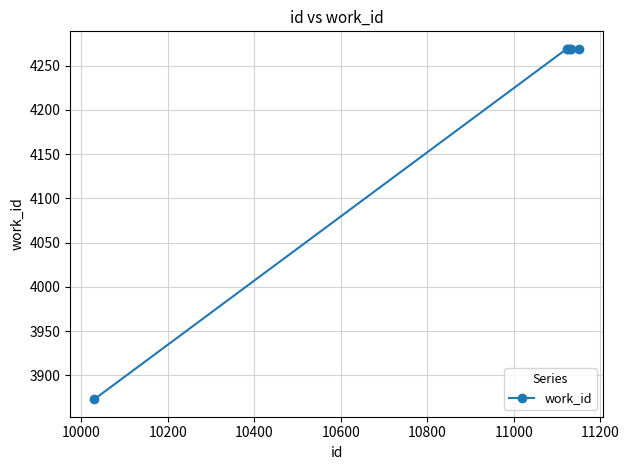

What is the value of the 2nd point from the left?

4269